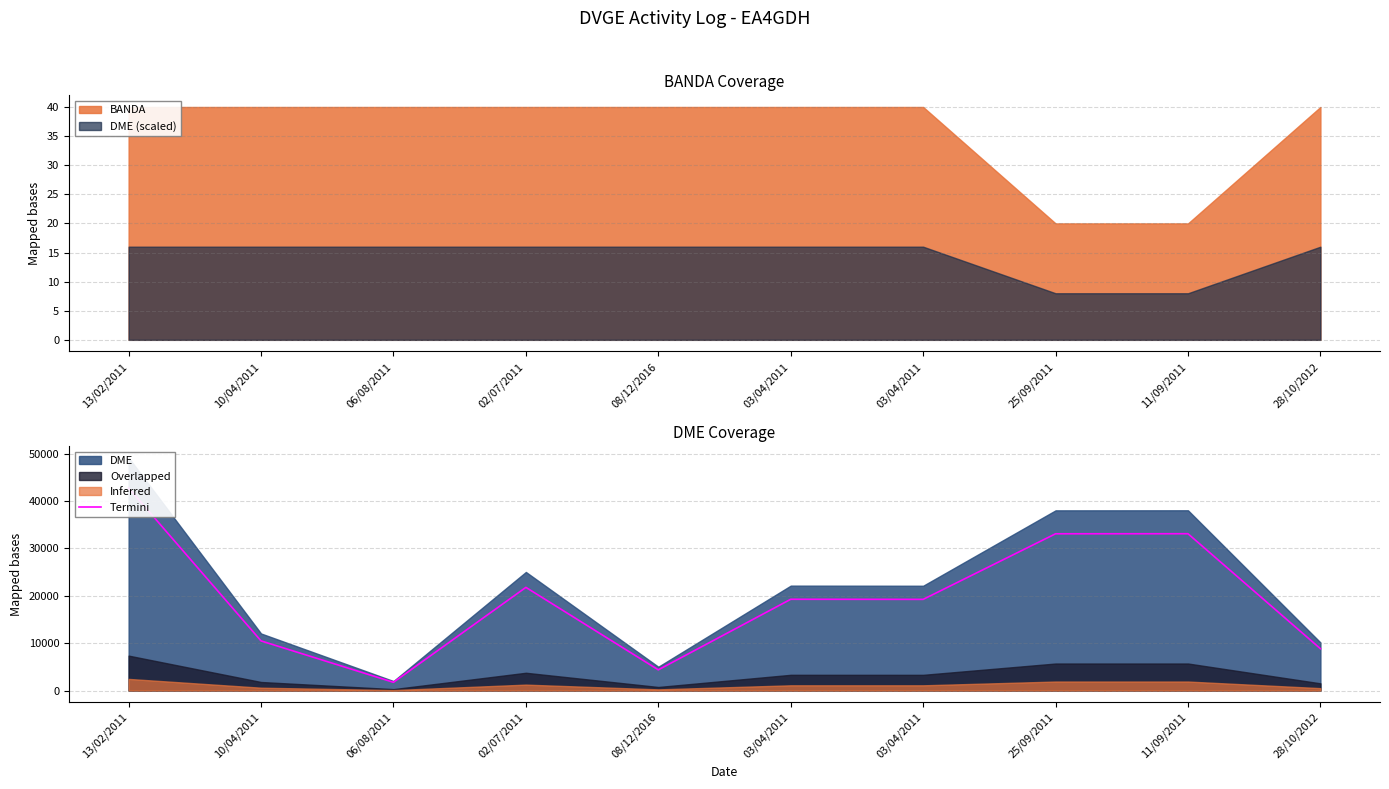

What is the difference between the maximum and second lowest values?

38373.1